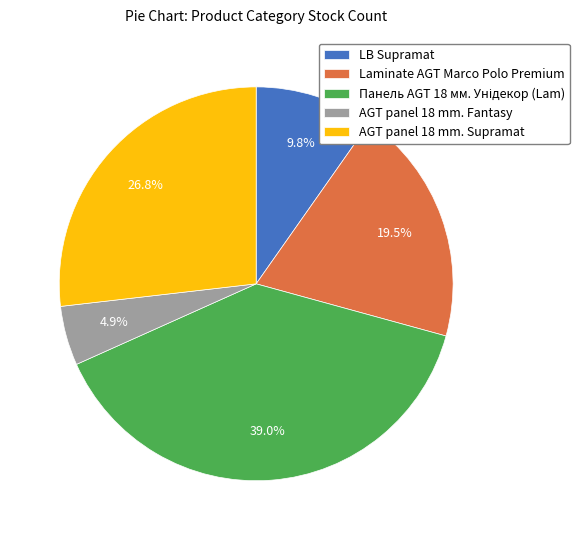

Is Laminate AGT Marco Polo Premium the majority of the pie?

No